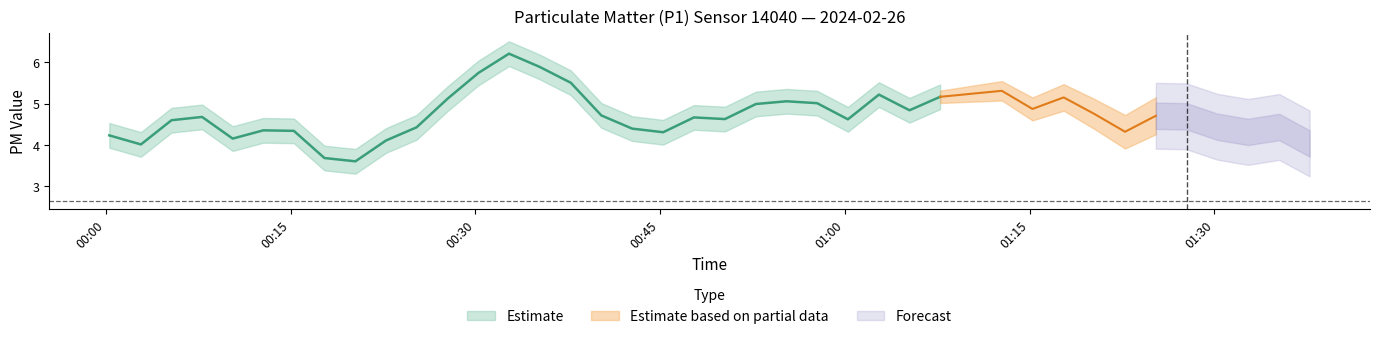

Is it true that P1 equals 5.1 at 0?

False